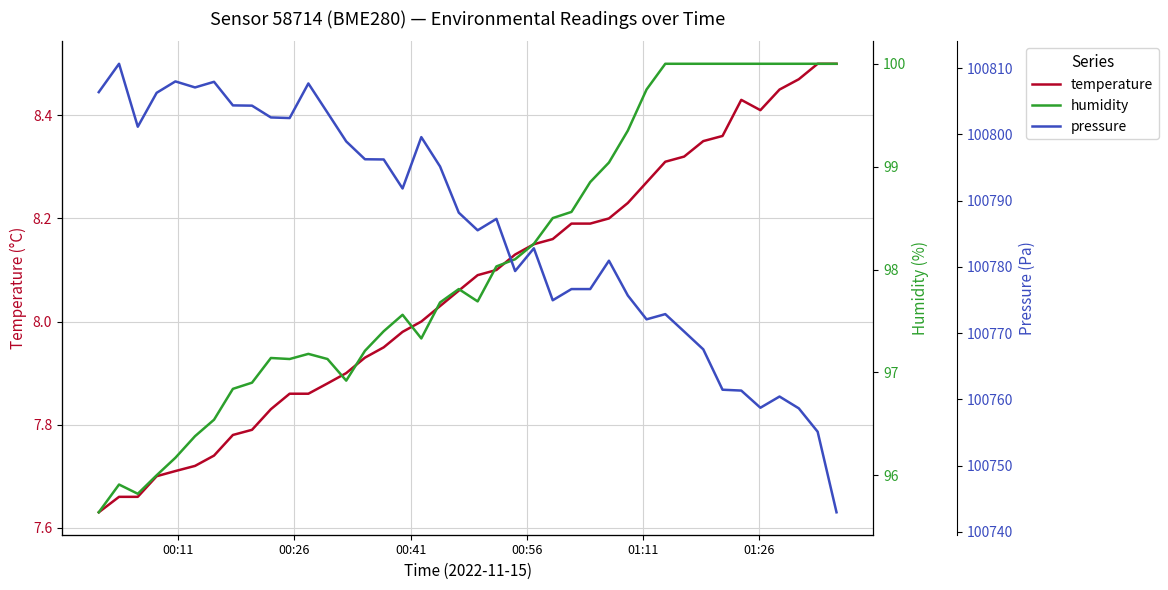

True or false: temperature has a value of 4.1 at 6.

False